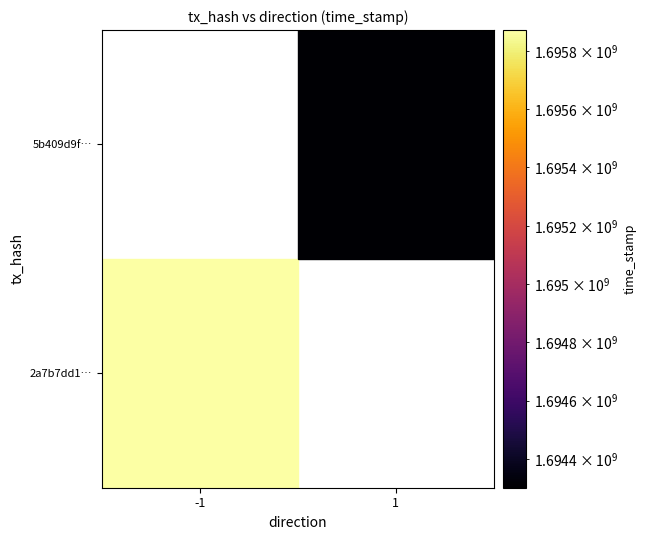

Which category has the lowest value across all series?

1